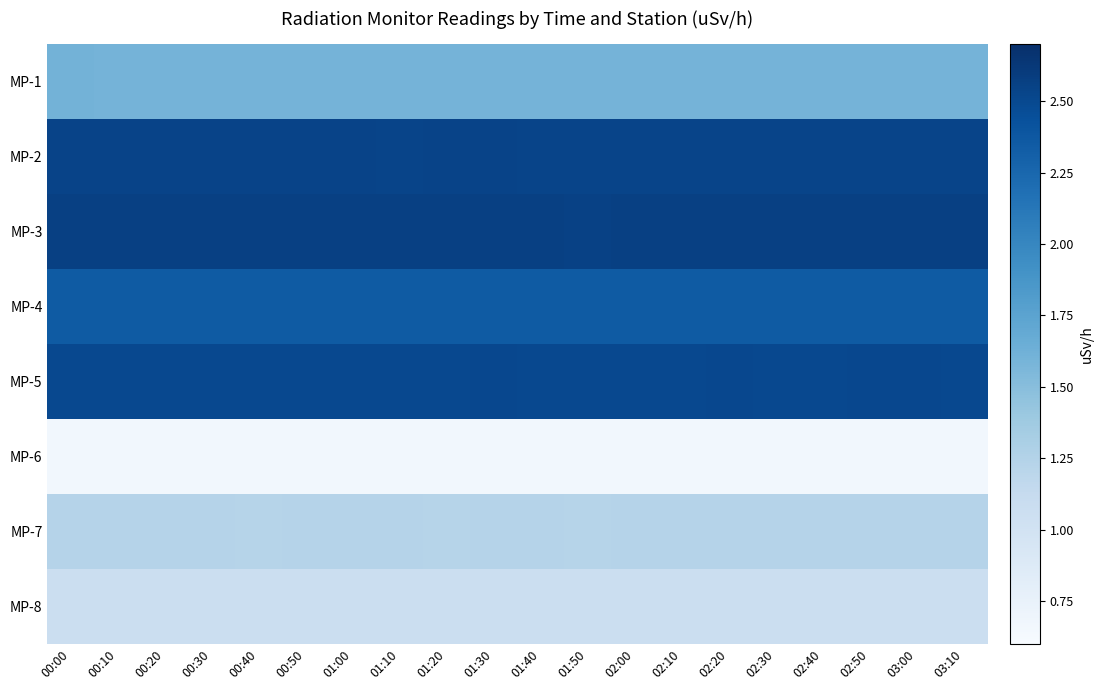

Reading left to right, list all the values displayed in this chart.

MP-1: 00:00=1.6	00:10=1.6	00:20=1.6	00:30=1.6	00:40=1.6	00:50=1.6	01:00=1.6	01:10=1.6	01:20=1.6	01:30=1.6	01:40=1.6	01:50=1.6	02:00=1.6	02:10=1.6	02:20=1.6	02:30=1.6	02:40=1.6	02:50=1.6	03:00=1.6	03:10=1.6
MP-2: 00:00=2.5	00:10=2.5	00:20=2.5	00:30=2.5	00:40=2.5	00:50=2.5	01:00=2.5	01:10=2.5	01:20=2.5	01:30=2.5	01:40=2.5	01:50=2.5	02:00=2.5	02:10=2.5	02:20=2.5	02:30=2.5	02:40=2.5	02:50=2.5	03:00=2.5	03:10=2.5
MP-3: 00:00=2.6	00:10=2.6	00:20=2.6	00:30=2.6	00:40=2.6	00:50=2.6	01:00=2.6	01:10=2.6	01:20=2.6	01:30=2.6	01:40=2.6	01:50=2.6	02:00=2.6	02:10=2.6	02:20=2.6	02:30=2.6	02:40=2.6	02:50=2.6	03:00=2.6	03:10=2.6
MP-4: 00:00=2.4	00:10=2.3	00:20=2.4	00:30=2.4	00:40=2.4	00:50=2.4	01:00=2.4	01:10=2.4	01:20=2.4	01:30=2.3	01:40=2.3	01:50=2.3	02:00=2.4	02:10=2.3	02:20=2.4	02:30=2.4	02:40=2.4	02:50=2.4	03:00=2.4	03:10=2.3
MP-5: 00:00=2.5	00:10=2.5	00:20=2.5	00:30=2.5	00:40=2.5	00:50=2.5	01:00=2.5	01:10=2.5	01:20=2.5	01:30=2.5	01:40=2.5	01:50=2.5	02:00=2.5	02:10=2.5	02:20=2.5	02:30=2.5	02:40=2.5	02:50=2.5	03:00=2.5	03:10=2.5
MP-6: 00:00=0.7	00:10=0.7	00:20=0.7	00:30=0.7	00:40=0.7	00:50=0.7	01:00=0.7	01:10=0.7	01:20=0.7	01:30=0.7	01:40=0.7	01:50=0.7	02:00=0.7	02:10=0.7	02:20=0.7	02:30=0.7	02:40=0.7	02:50=0.7	03:00=0.7	03:10=0.7
MP-7: 00:00=1.2	00:10=1.2	00:20=1.2	00:30=1.2	00:40=1.2	00:50=1.2	01:00=1.2	01:10=1.2	01:20=1.2	01:30=1.2	01:40=1.2	01:50=1.2	02:00=1.2	02:10=1.2	02:20=1.2	02:30=1.2	02:40=1.2	02:50=1.2	03:00=1.2	03:10=1.2
MP-8: 00:00=1.1	00:10=1.1	00:20=1.1	00:30=1.1	00:40=1.1	00:50=1.1	01:00=1.1	01:10=1.1	01:20=1.1	01:30=1.1	01:40=1.1	01:50=1.1	02:00=1.1	02:10=1.1	02:20=1.1	02:30=1.1	02:40=1.1	02:50=1.1	03:00=1.1	03:10=1.1